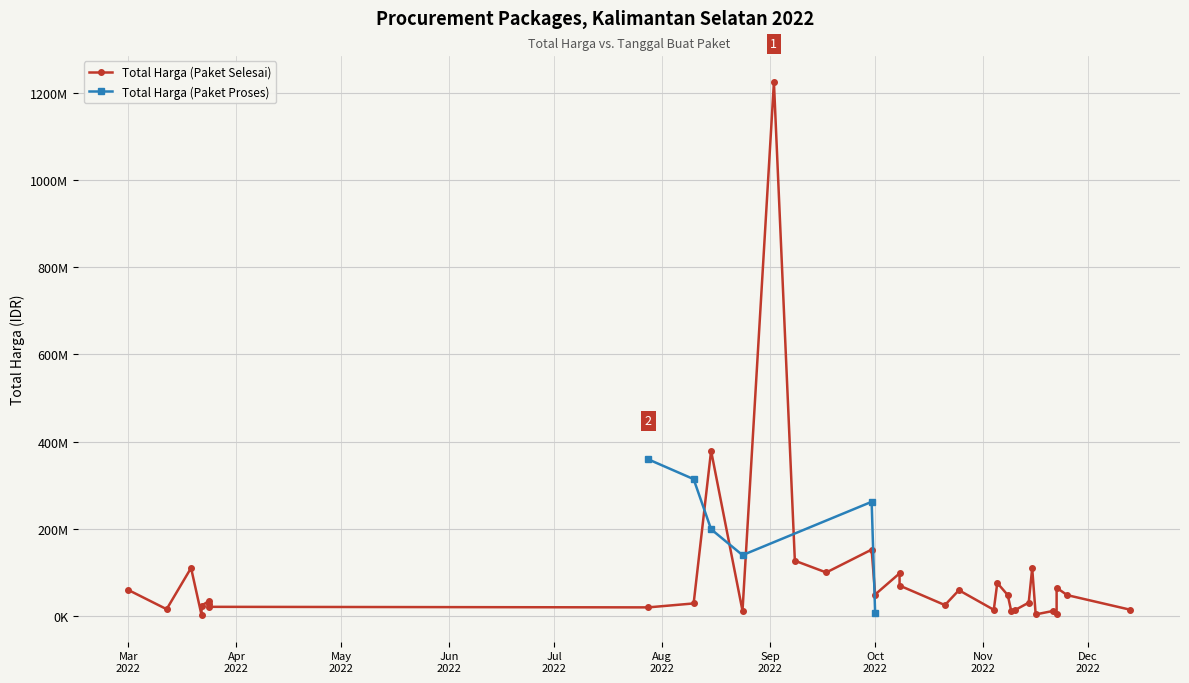

Which series has the widest spread of values?

Total Harga (Paket Selesai)